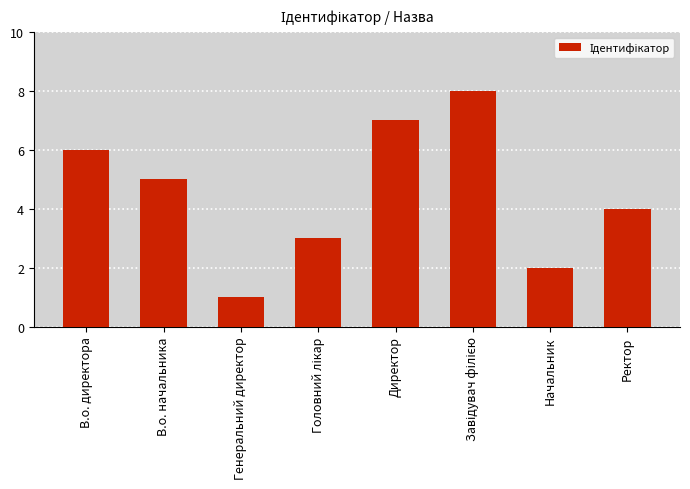

The chart shows a value of 2 at Начальник. True or false?

True